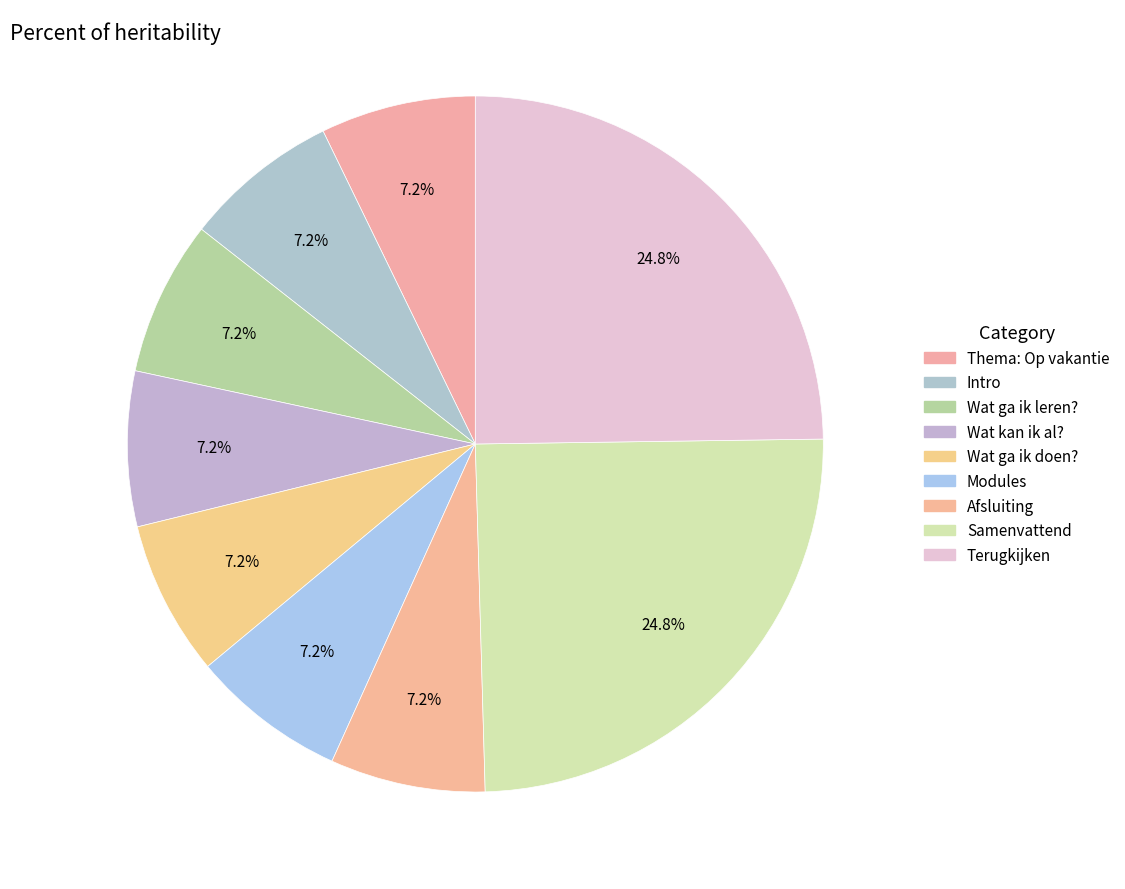

Does any single category account for the majority?

No